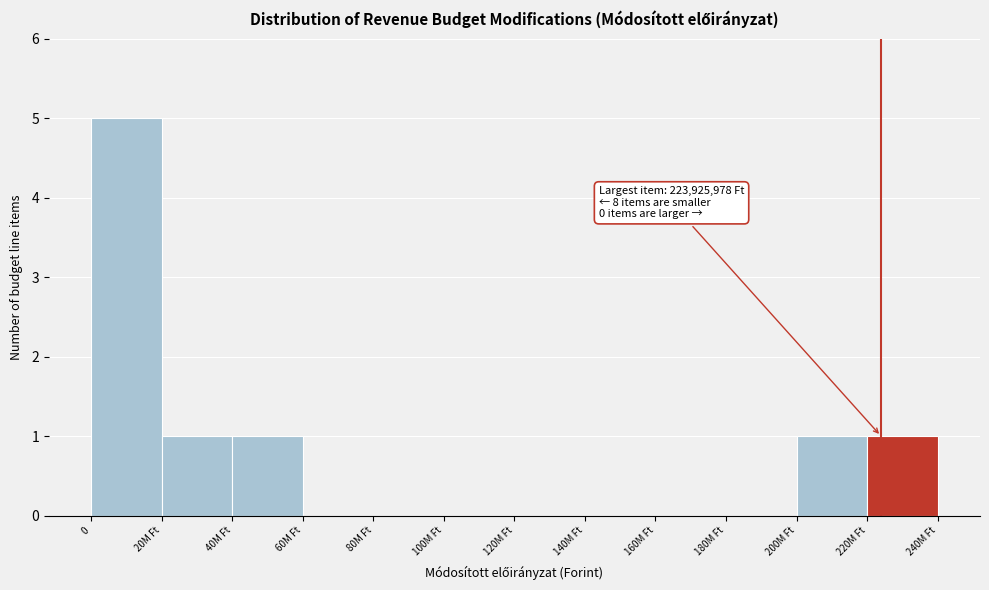

Reading left to right, transcribe all the data shown in this chart.

0=5	20M Ft=1	40M Ft=1	60M Ft=0	80M Ft=0	100M Ft=0	120M Ft=0	140M Ft=0	160M Ft=0	180M Ft=0	200M Ft=1	220M Ft=1